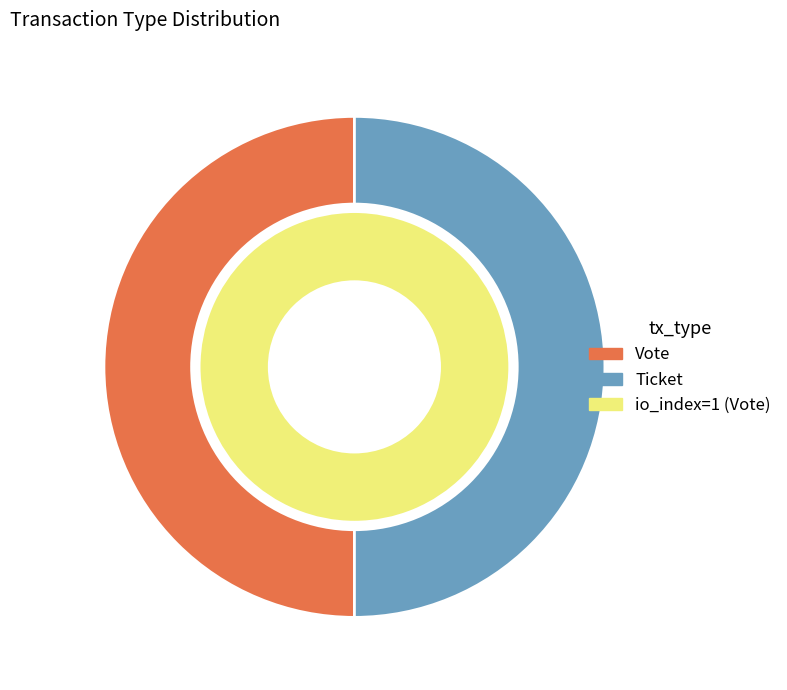

Between Vote and Ticket, which is larger?

Vote